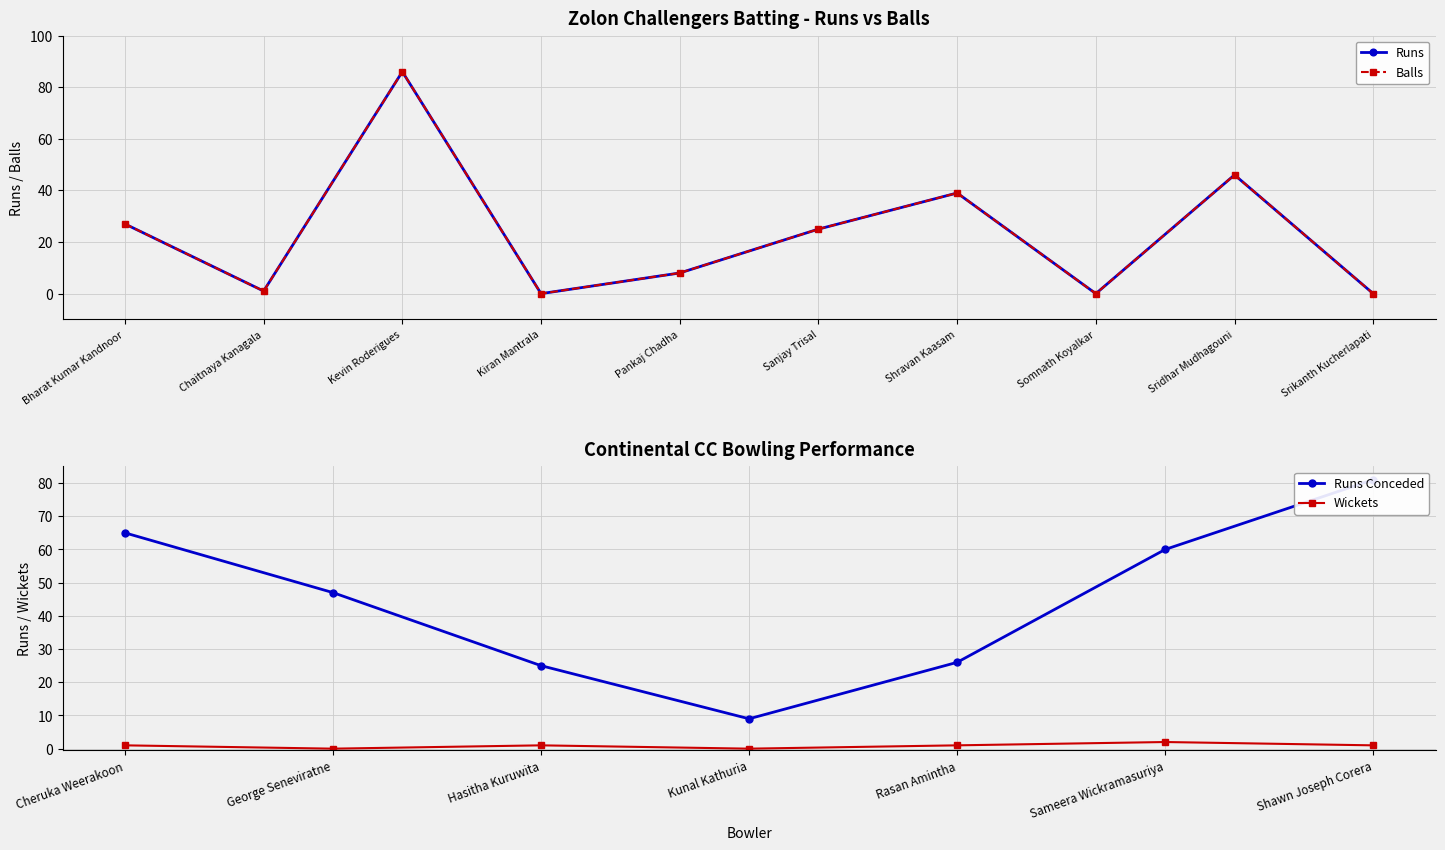

The value of Balls at Bharat Kumar Kandnoor is 27. True or false?

True